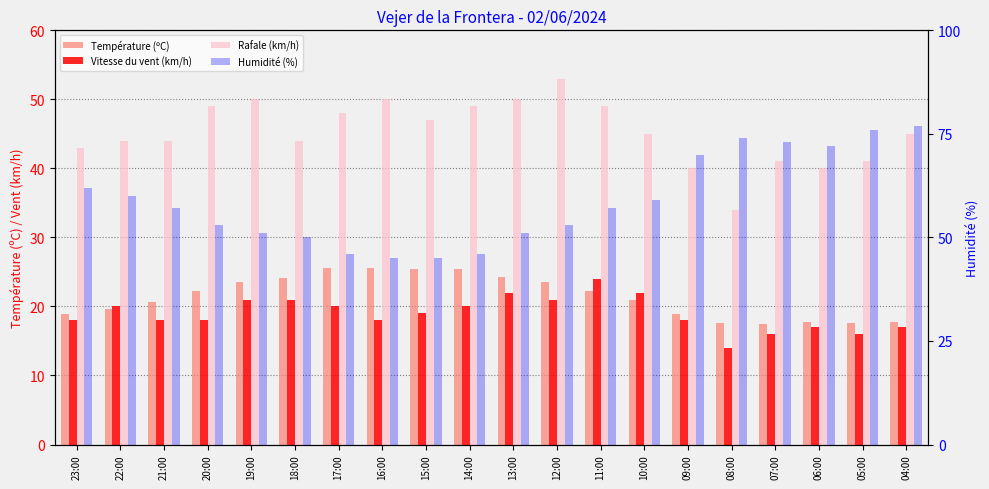

At which category does the chart reach its peak across all series?

04:00